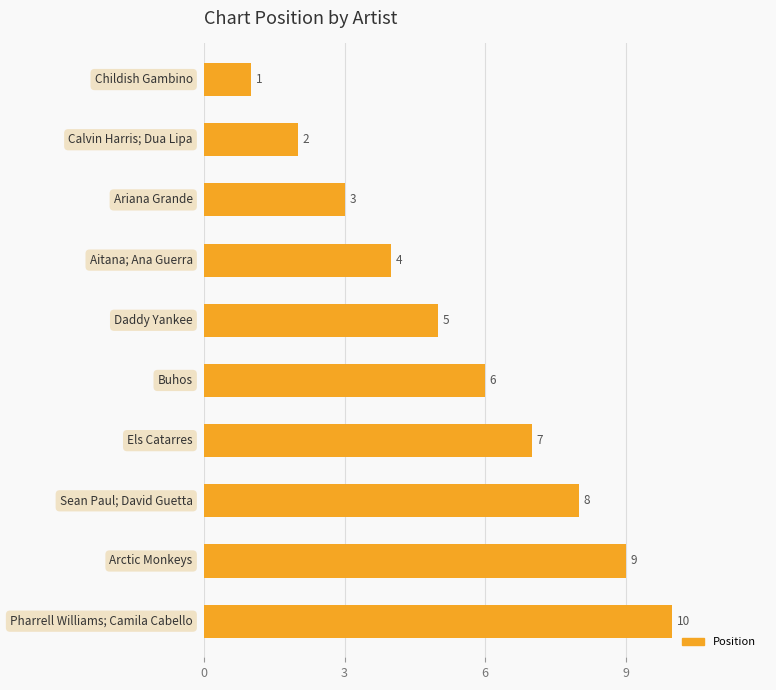

What is the maximum value shown in the chart?

10